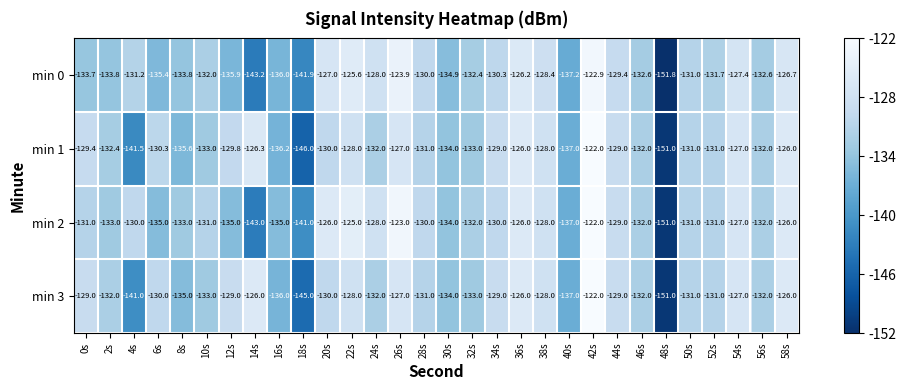

Between 24s and 46s, which series saw the biggest shift?

min 0